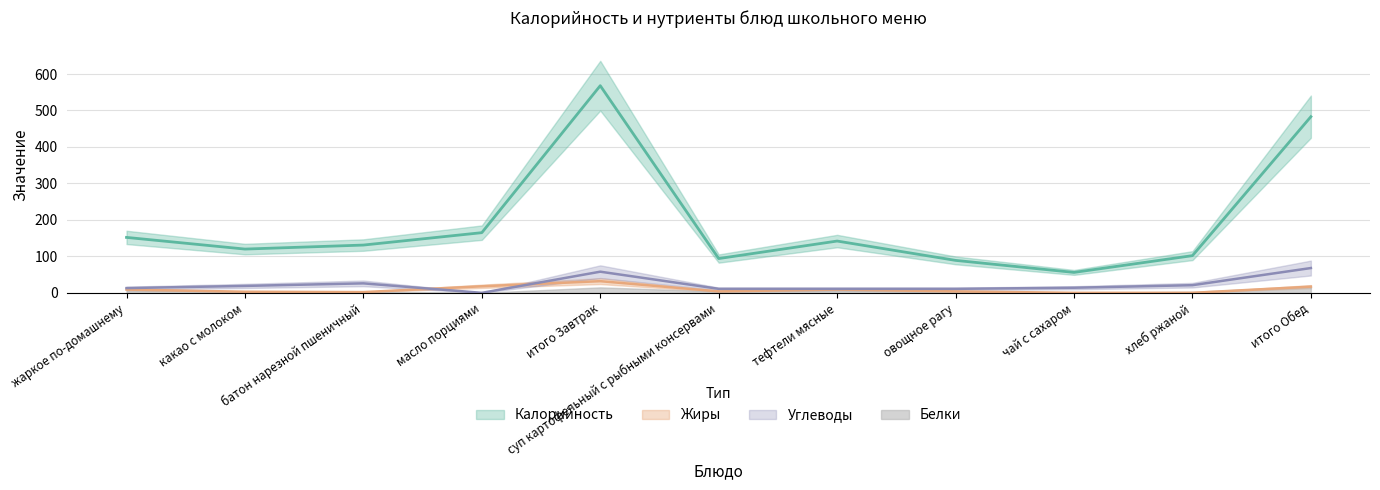

How many data points in Жиры are above 4?

5